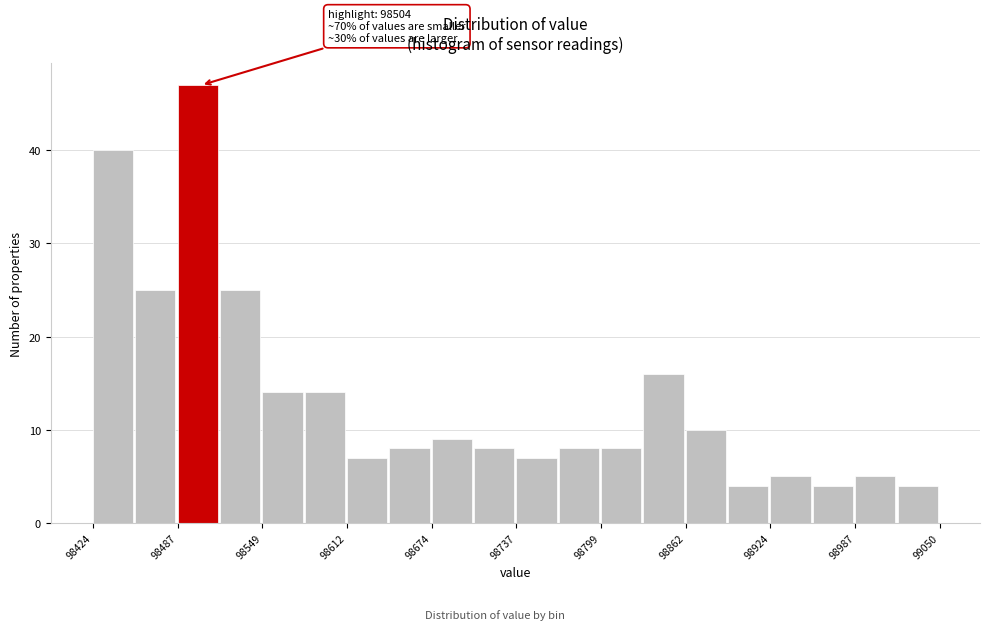

Read against the x-axis, roughly where is the centre of the tallest bar?

98500